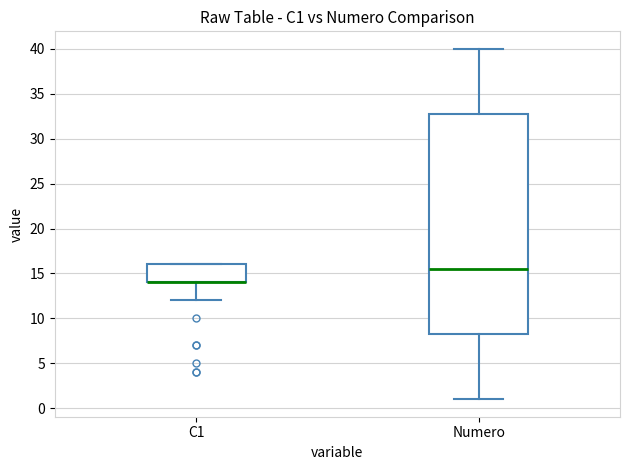

Which box is the tallest, from its lower edge to its upper edge?

Numero